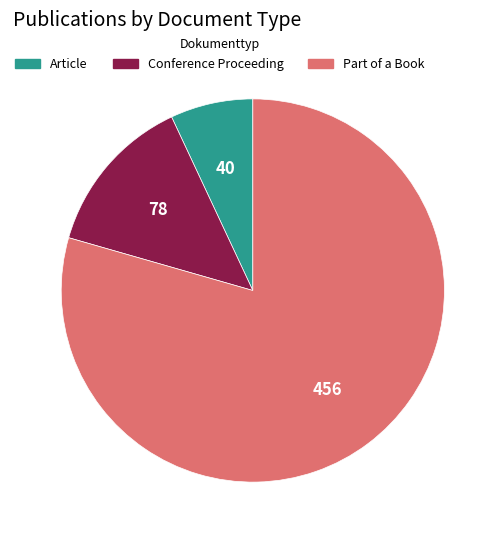

The Conference Proceeding slice represents 24% of the pie. True or false?

False